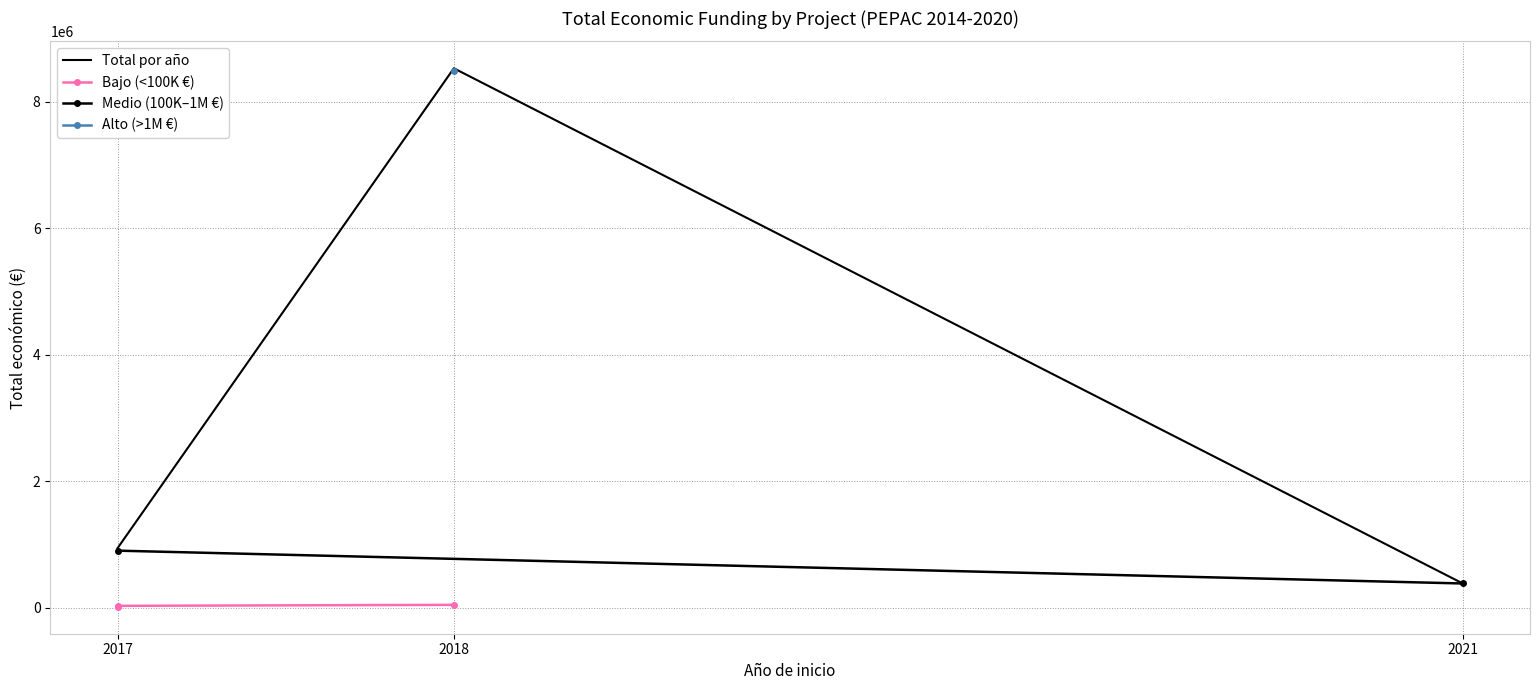

The value of Total por año at 2018 is 11507477. True or false?

False